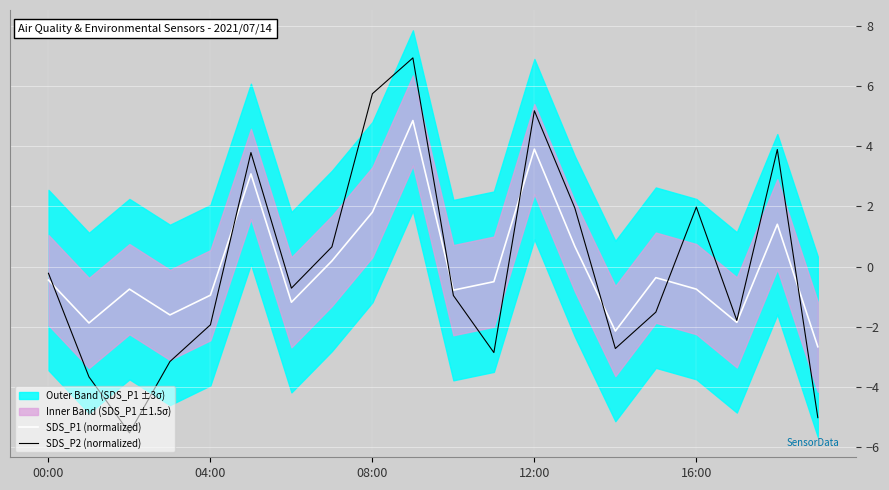

The SDS_P2 (normalized) series shows 5.2 at 12:00. True or false?

True